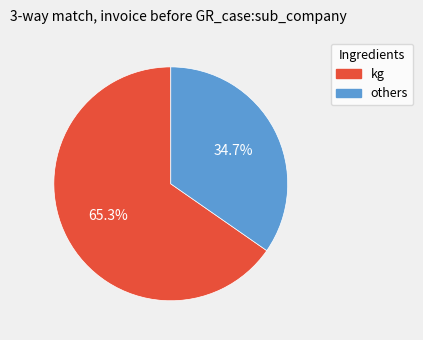

Count the number of slices in the pie.

2